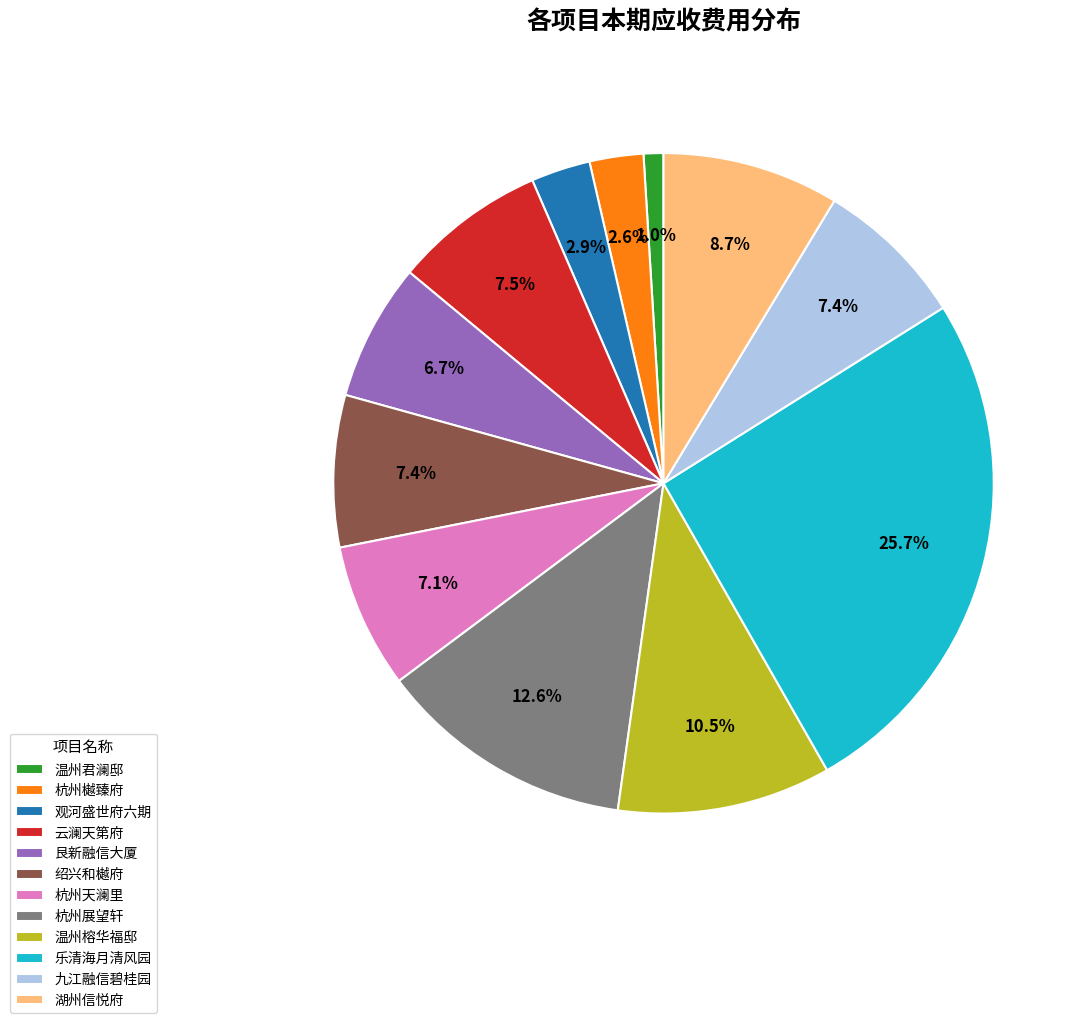

Which category has the biggest portion of the pie?

乐清海月清风园